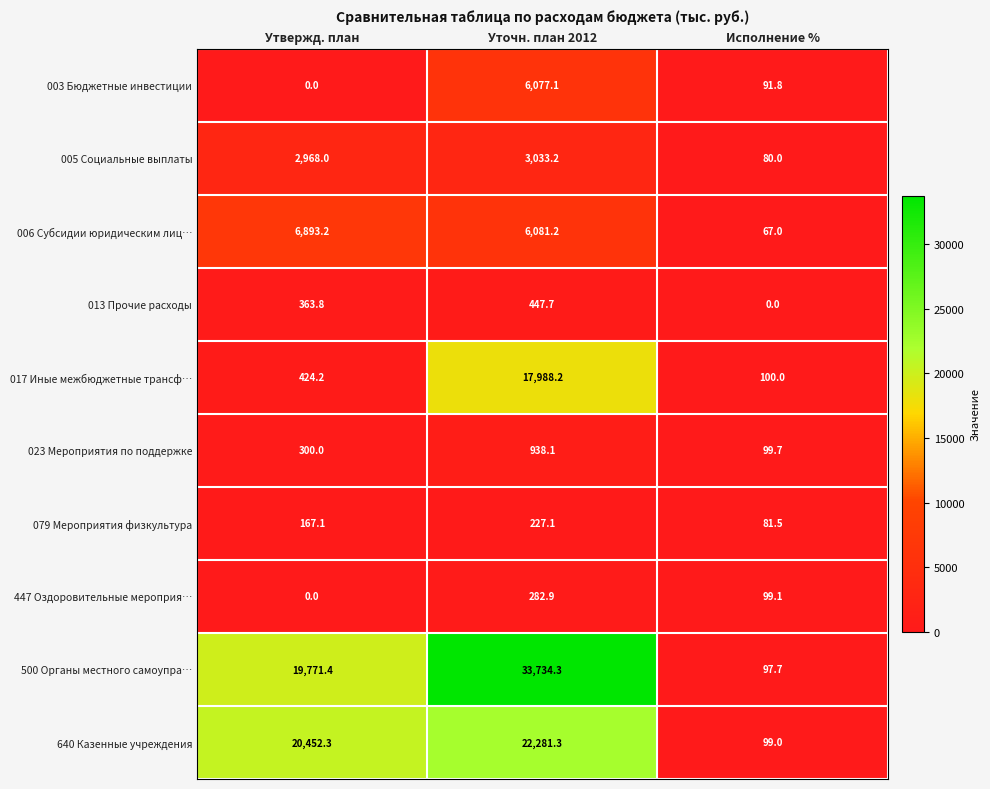

Is it true that 500 Органы местного самоупра… equals 164.8 at Исполнение %?

False